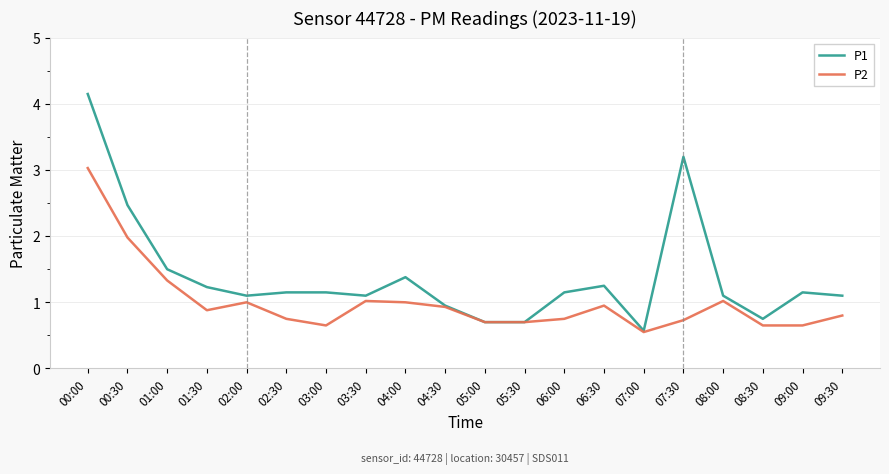

What is the spread (max minus min) of values at 03:00?

0.5